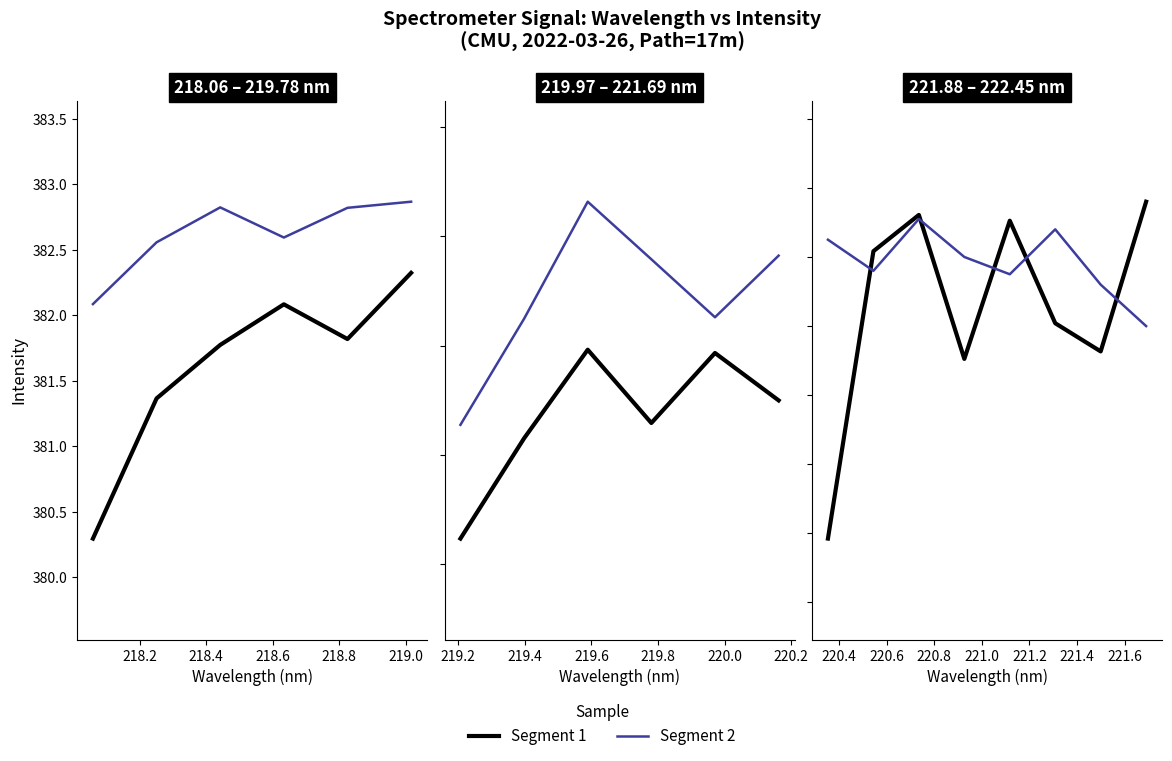

What is the value of the Segment 1 point at the 3rd from the left?

382.9